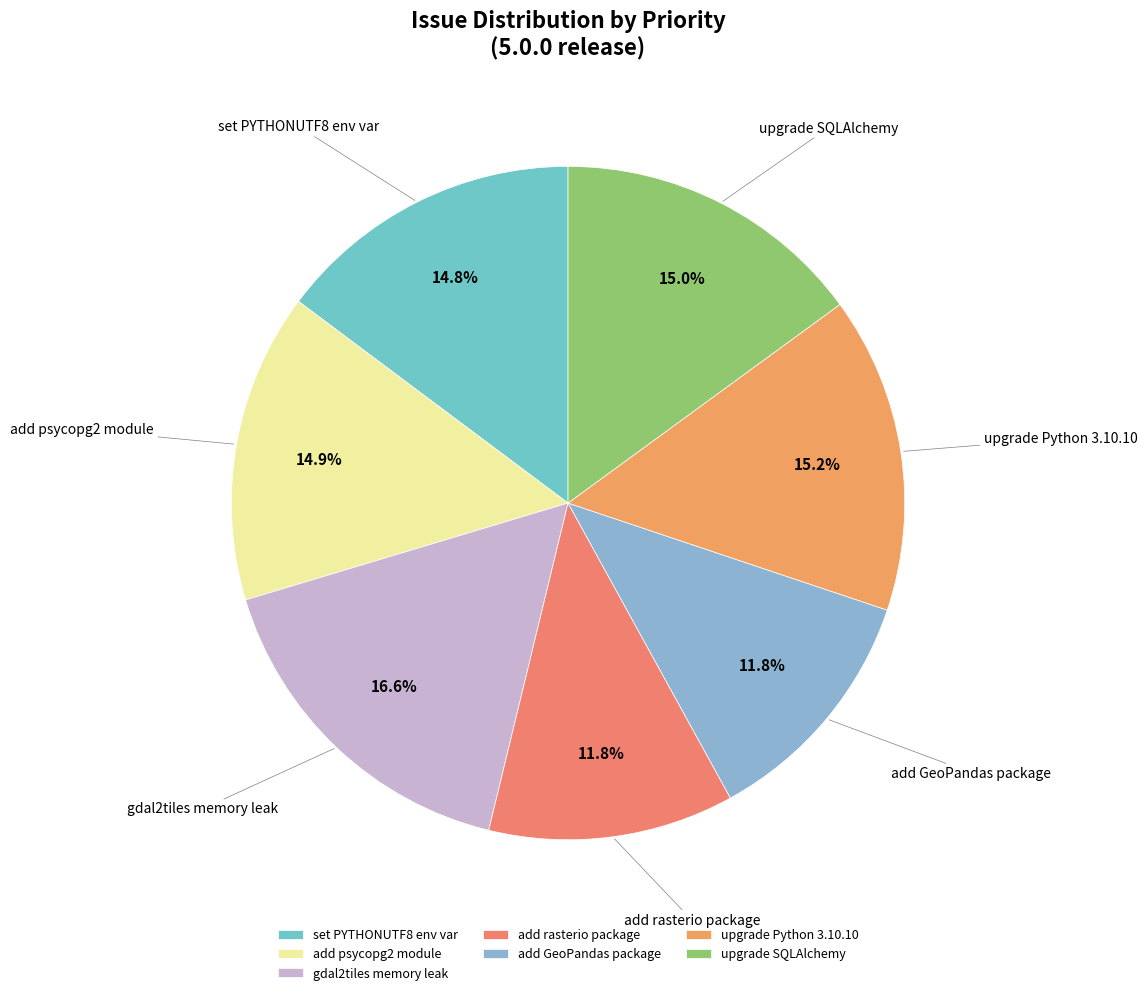

What is the largest slice in the pie chart?

gdal2tiles memory leak